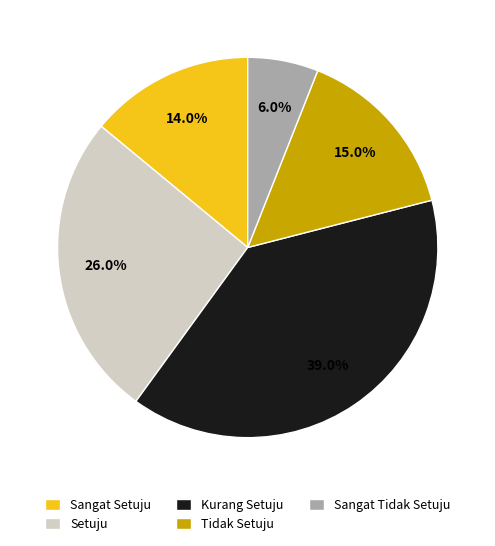

Does Setuju account for over 50% of the chart?

No